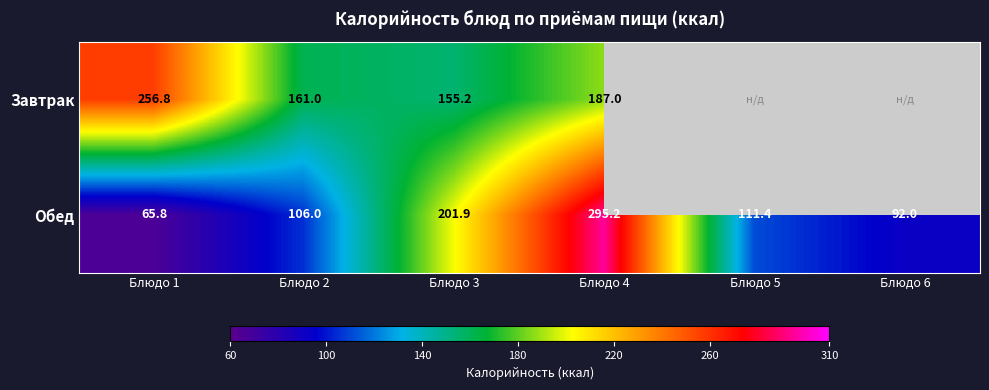

How many categories are shown in the chart?

6